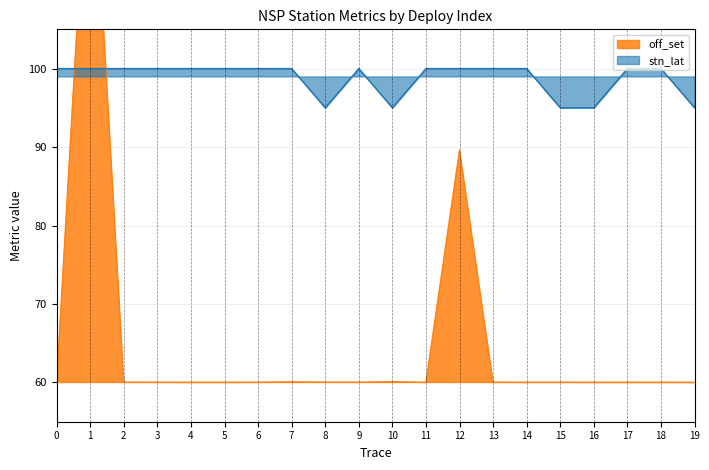

What is the maximum value for stn_lat?

100